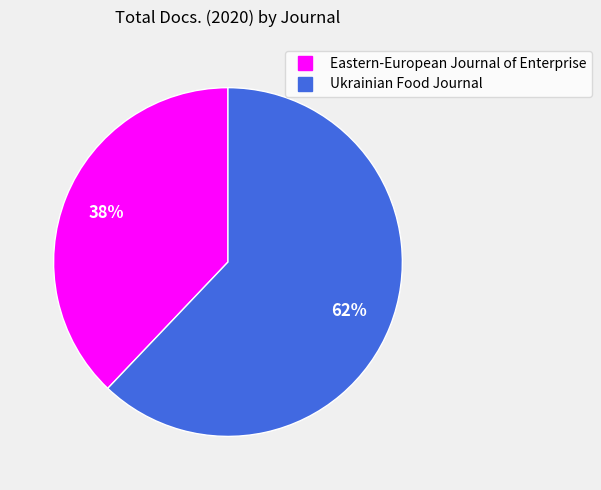

Rank the categories by value from lowest to highest.

Eastern-European Journal of Enterprise, Ukrainian Food Journal